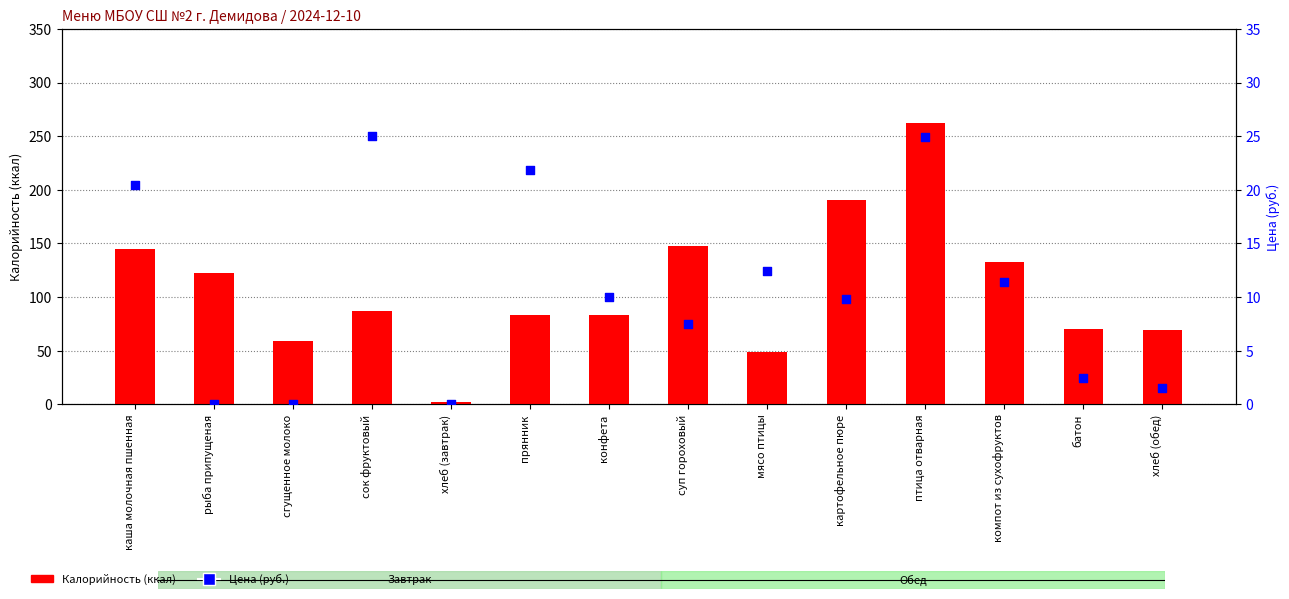

What are all the series names shown in the legend?

Калорийность, Цена